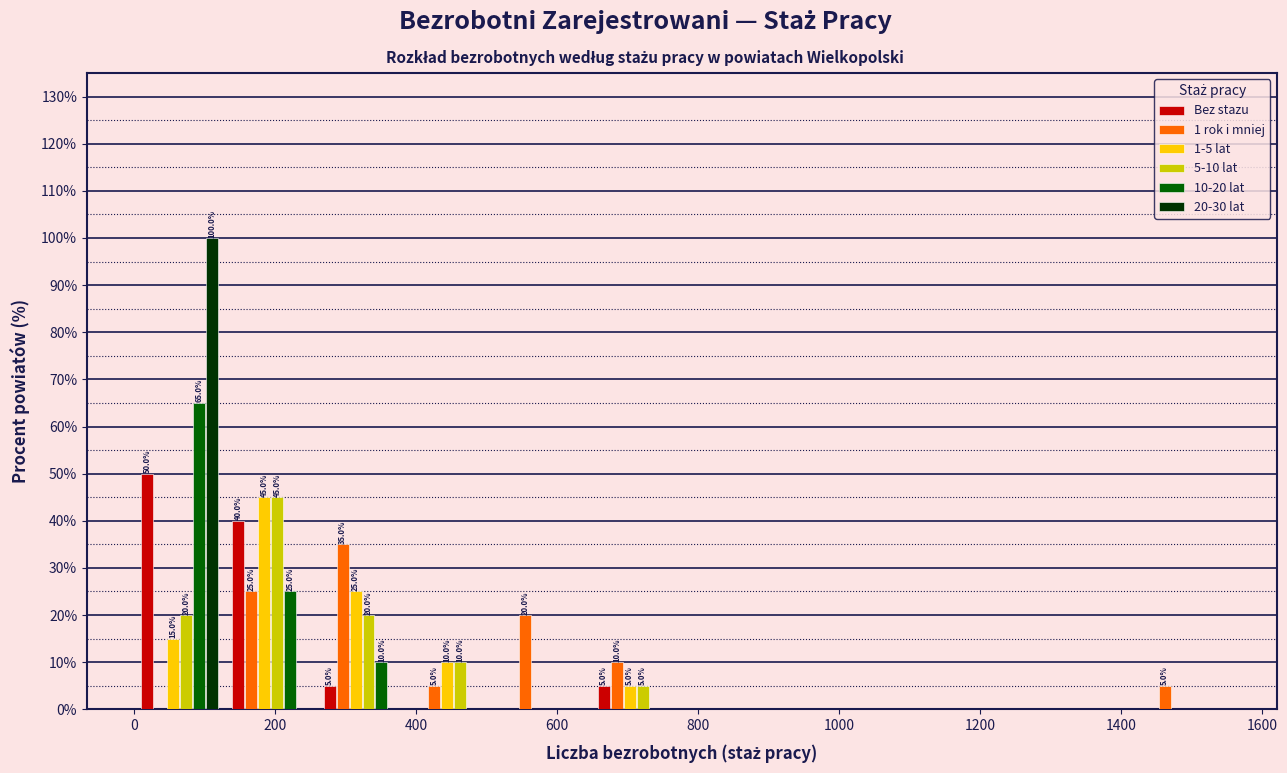

In the Bez stazu series, which range on the x-axis has the tallest bar?

0 to 120